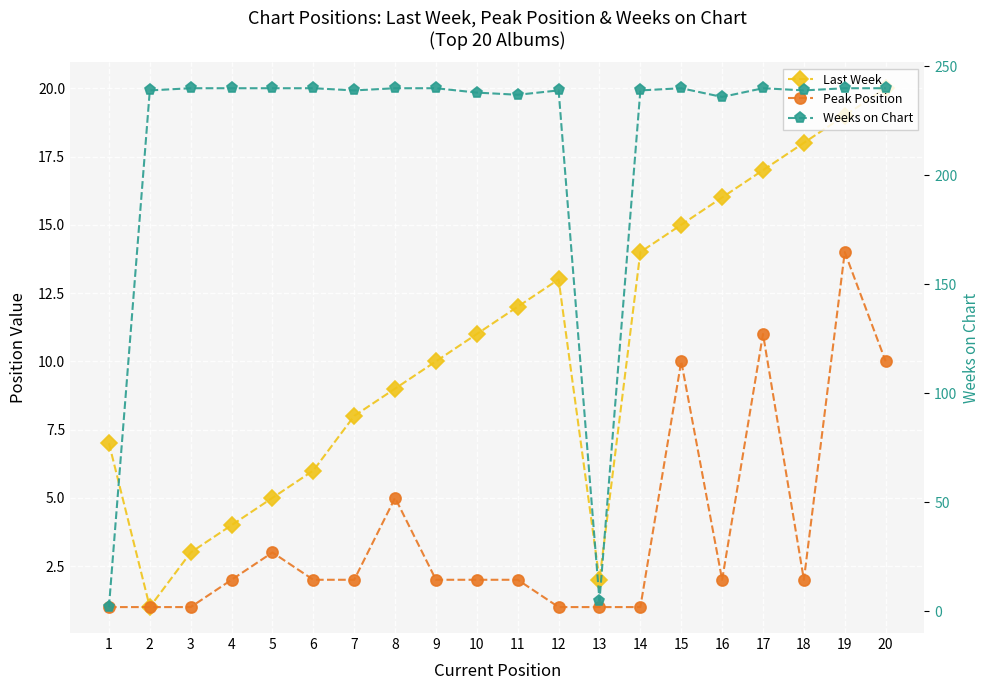

The value of Last Week at 12 is 7. True or false?

False